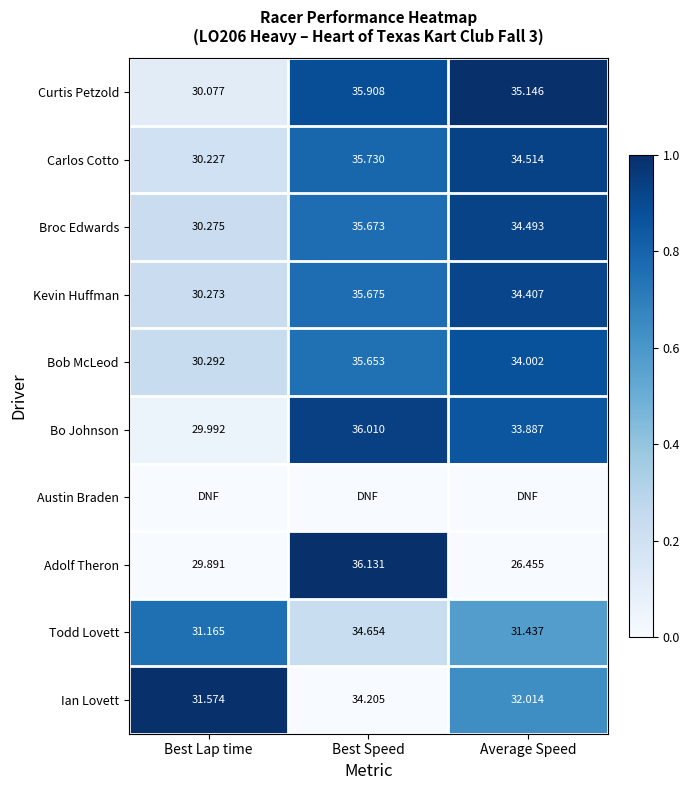

At which label does Curtis Petzold reach its peak?

Best Speed